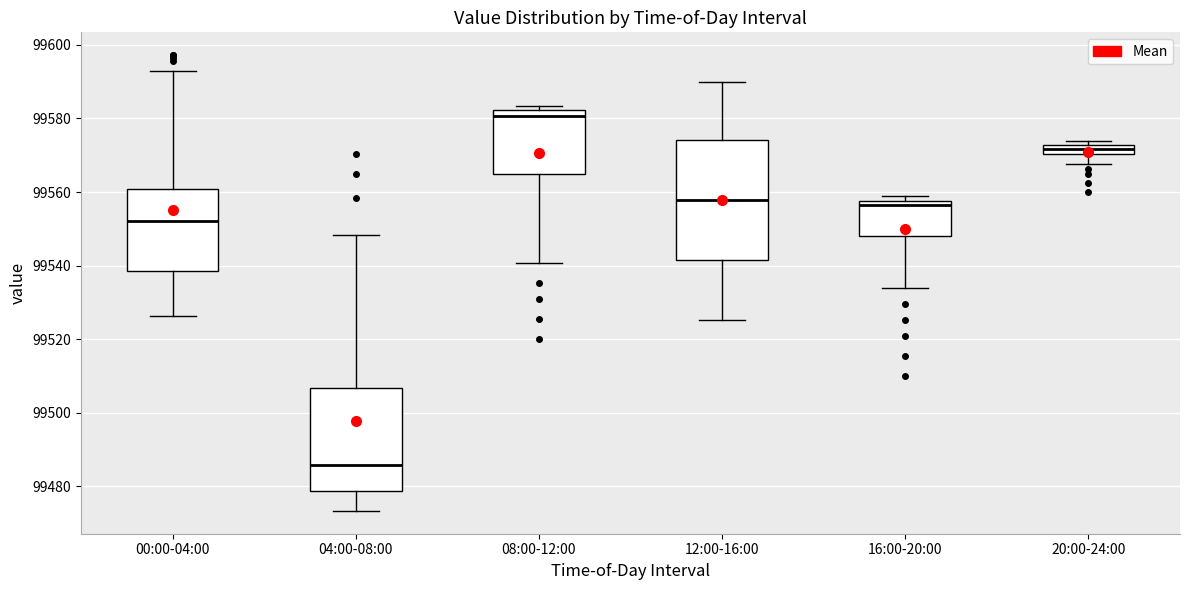

Comparing the boxes themselves (not the whiskers), which one is the tallest?

12:00-16:00